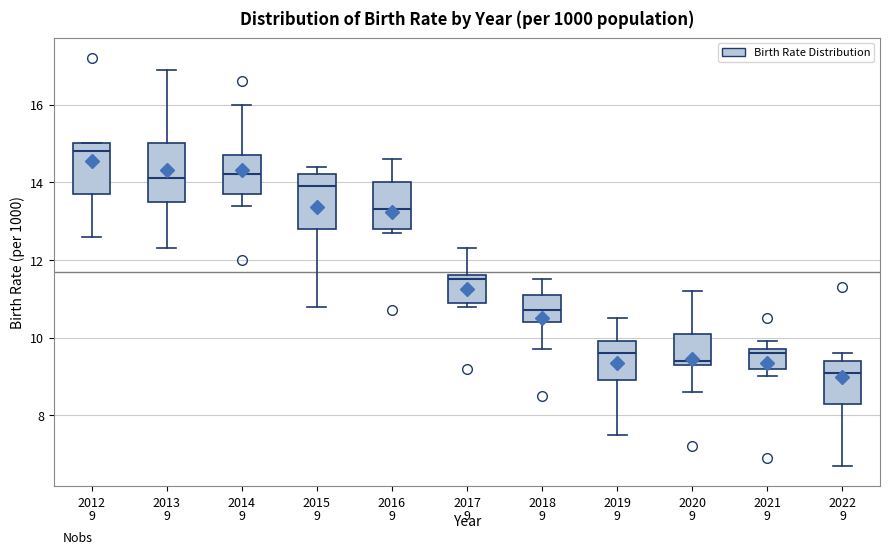

Which box's median line is the highest?

2012